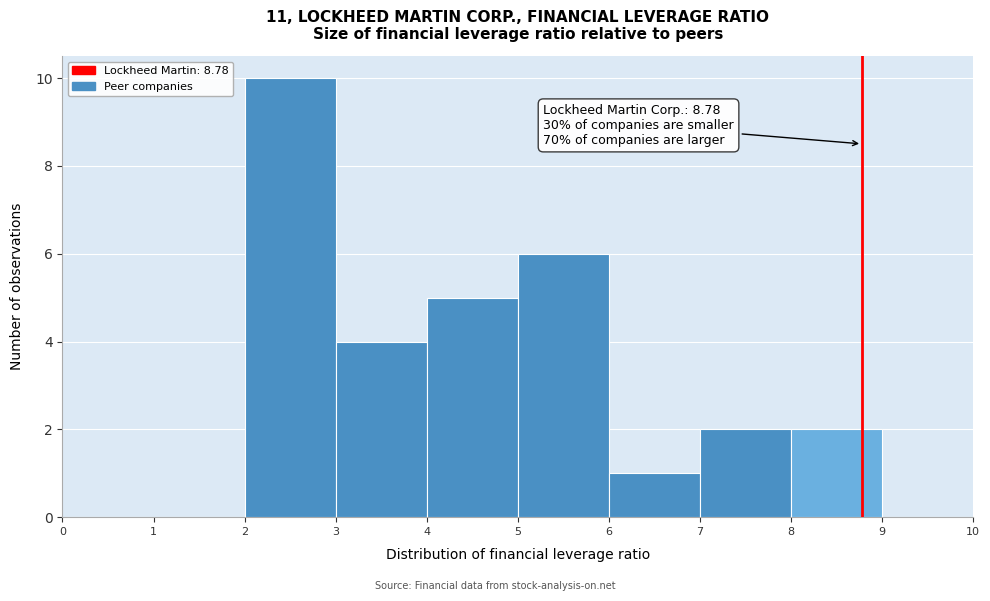

Which range on the x-axis has the tallest bar?

2 to 3